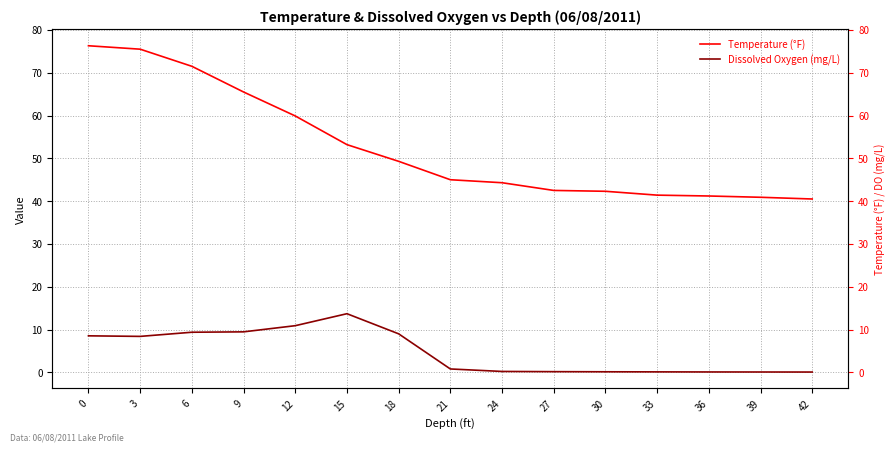

True or false: Dissolved Oxygen (mg/L) and Temperature (°F) cross at least once.

False